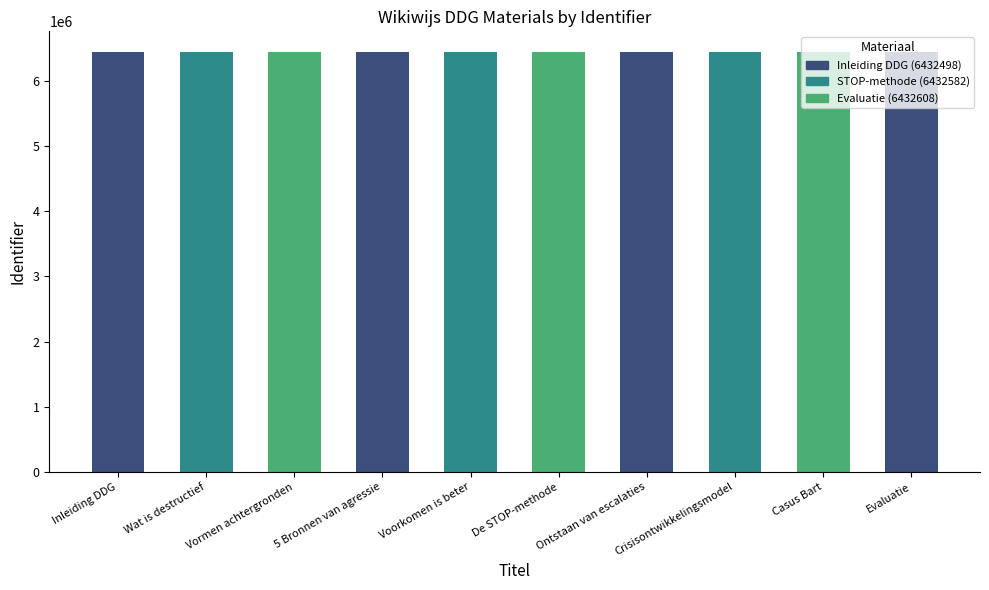

What position from the right is Casus Bart?

2